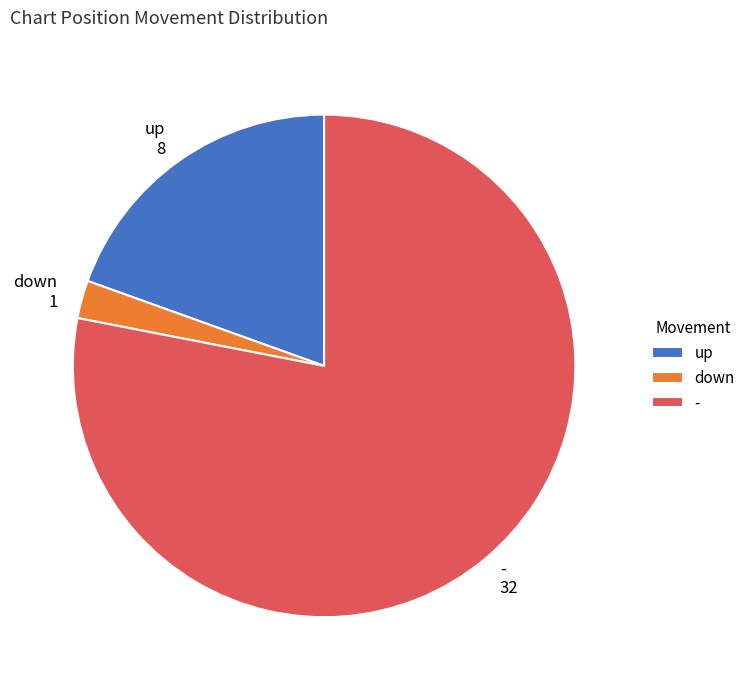

Combined, do up and - account for over 50%?

Yes